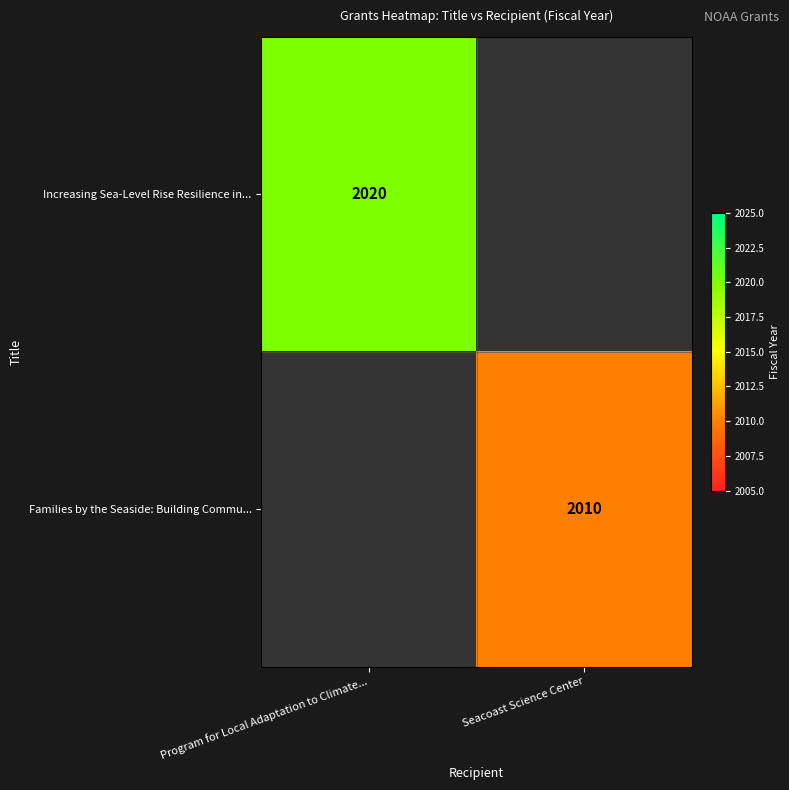

What is the maximum value shown in the chart?

2020.0